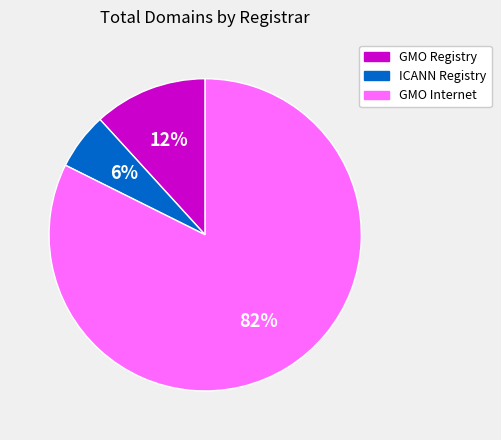

Does GMO Internet account for over 50% of the chart?

Yes